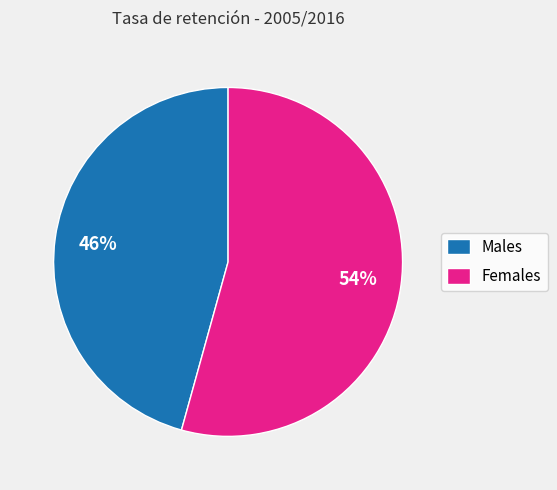

To the nearest percent, what is the average slice percentage?

50%